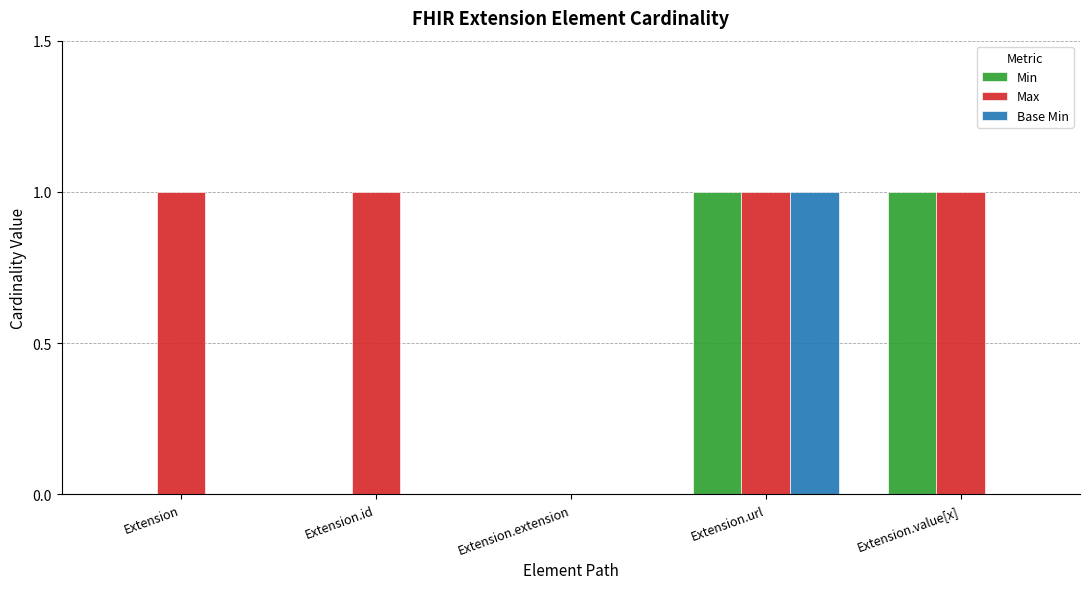

At which category is the sum across all series the highest?

Extension.url